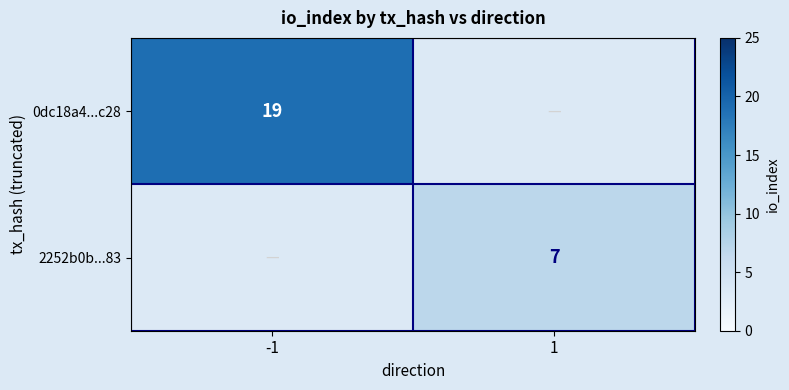

Which category has the highest value across all series?

-1